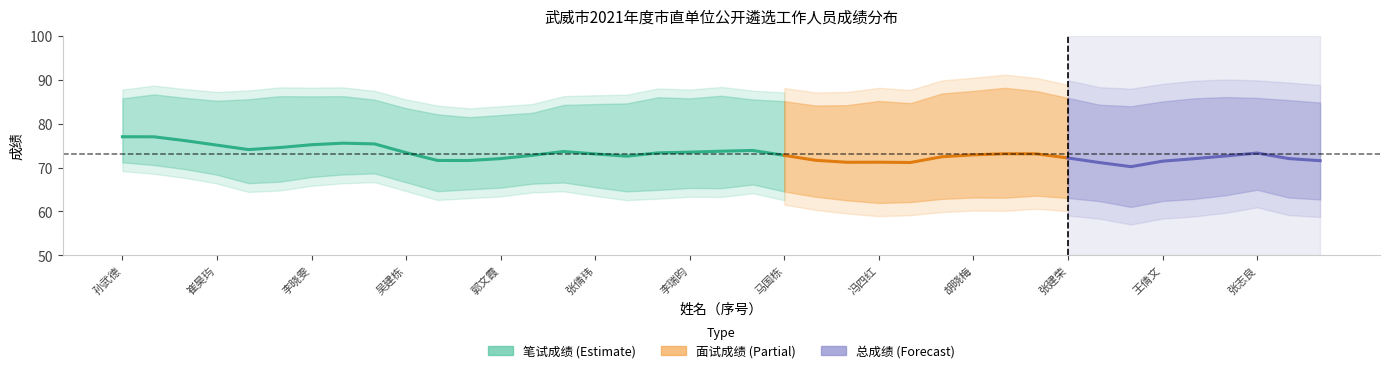

Where is the first local minimum?

郭文霞